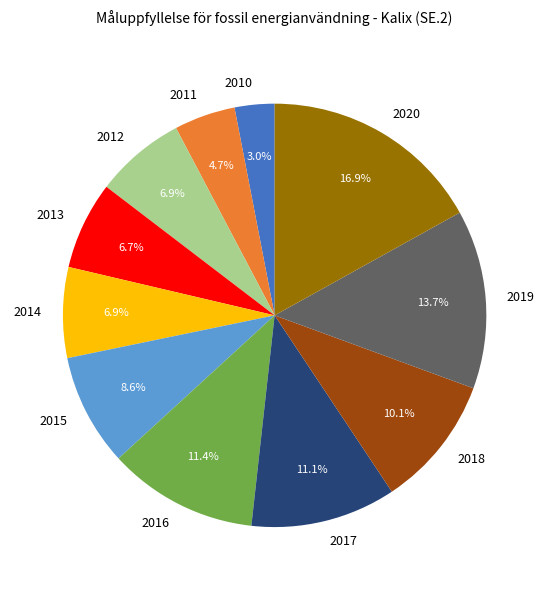

True or false: 2016 accounts for 2% of the total.

False